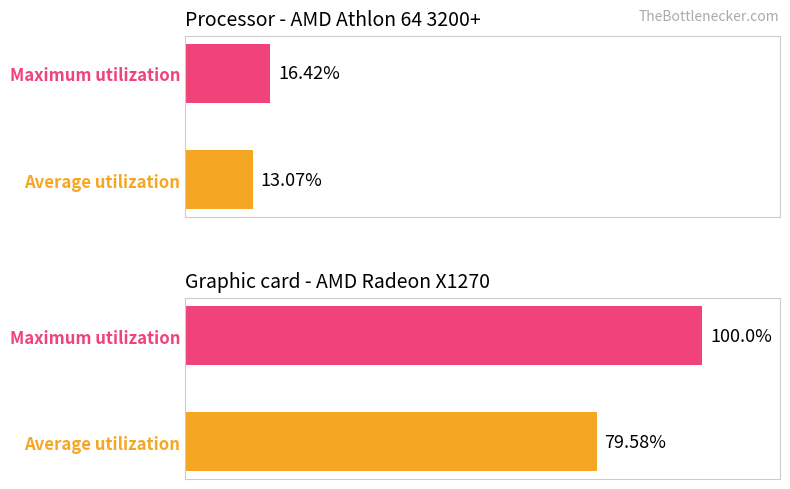

What is the difference between the maximum and minimum values in the Maximum utilization series?

83.6